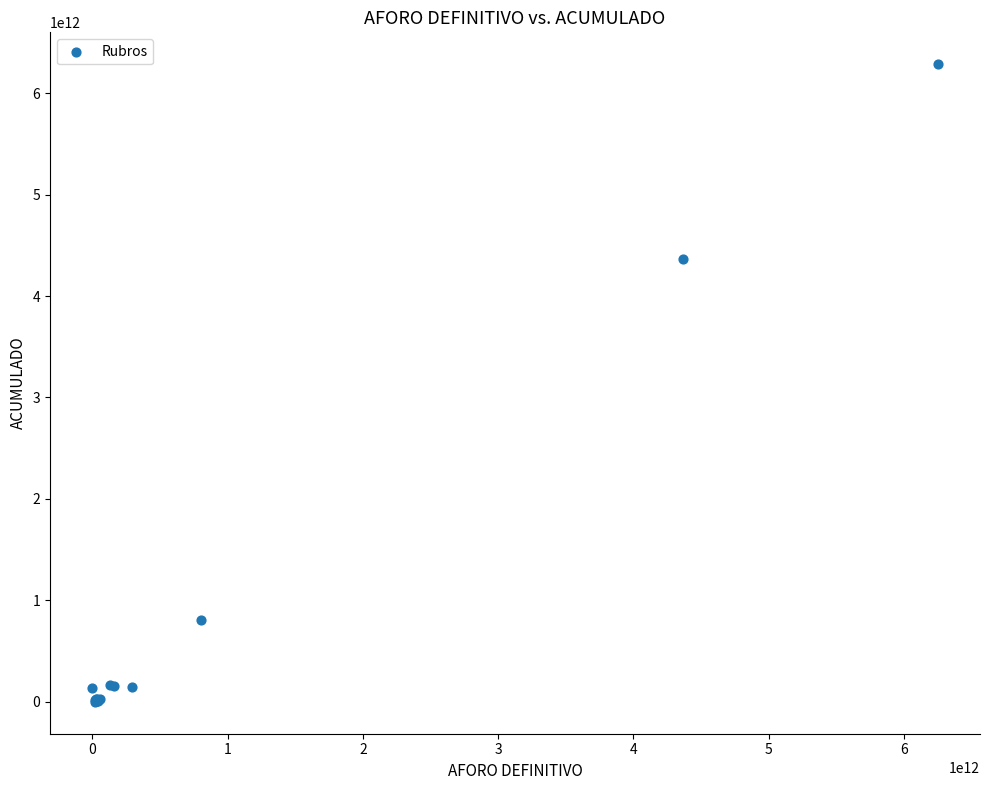

What Y value in the scatter plot is closest to 3142512957943?

4365753494624.5